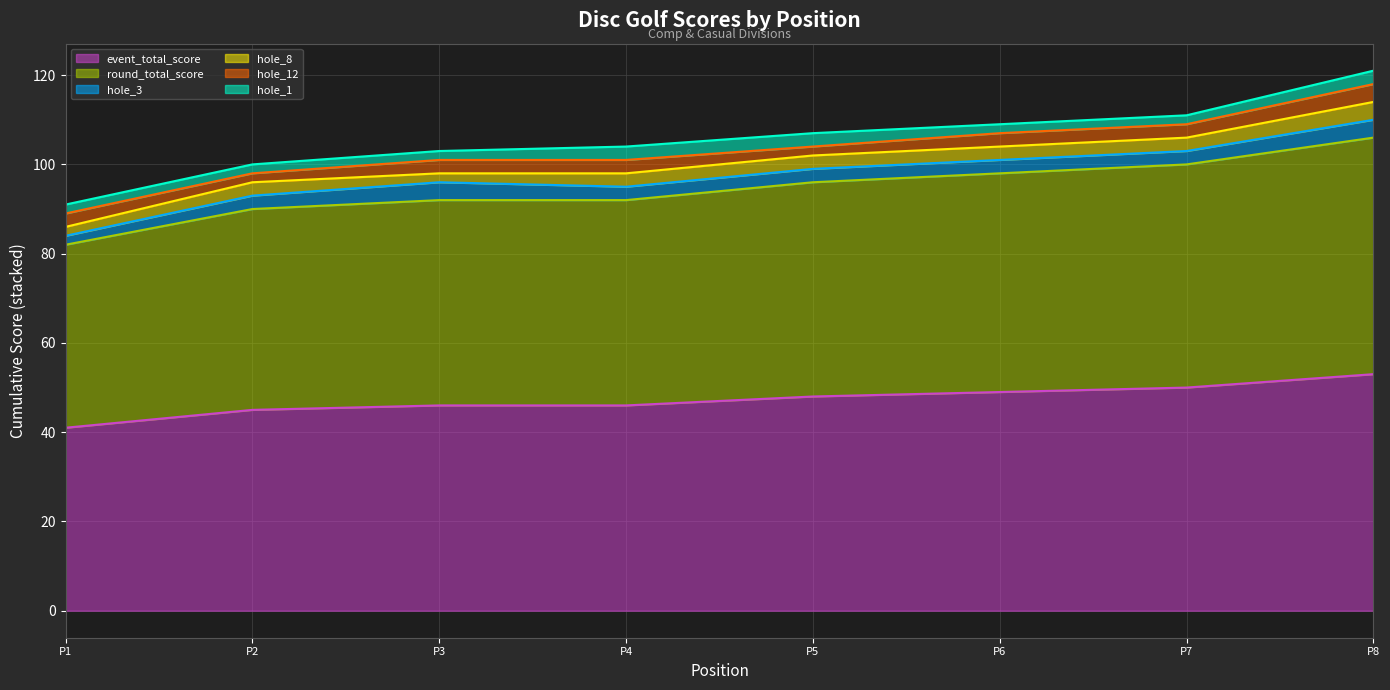

Which series has the widest spread of values?

event_total_score